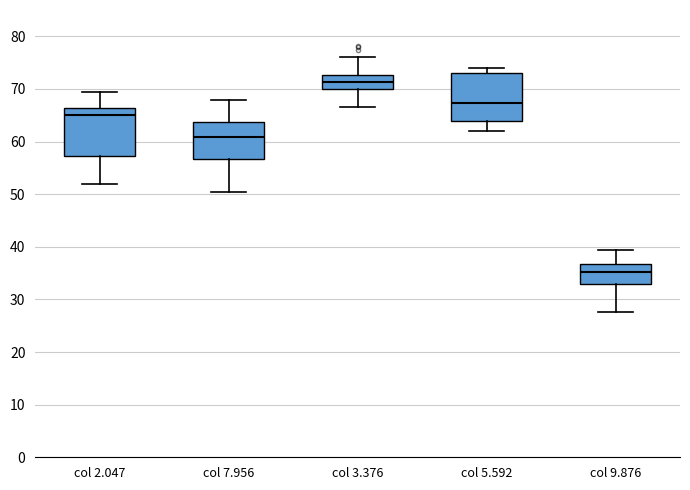

Where does the lower whisker of the box for col 9.876 end on the y-axis? The values are not printed on the chart, so give them approximately, as read against the axis.

28